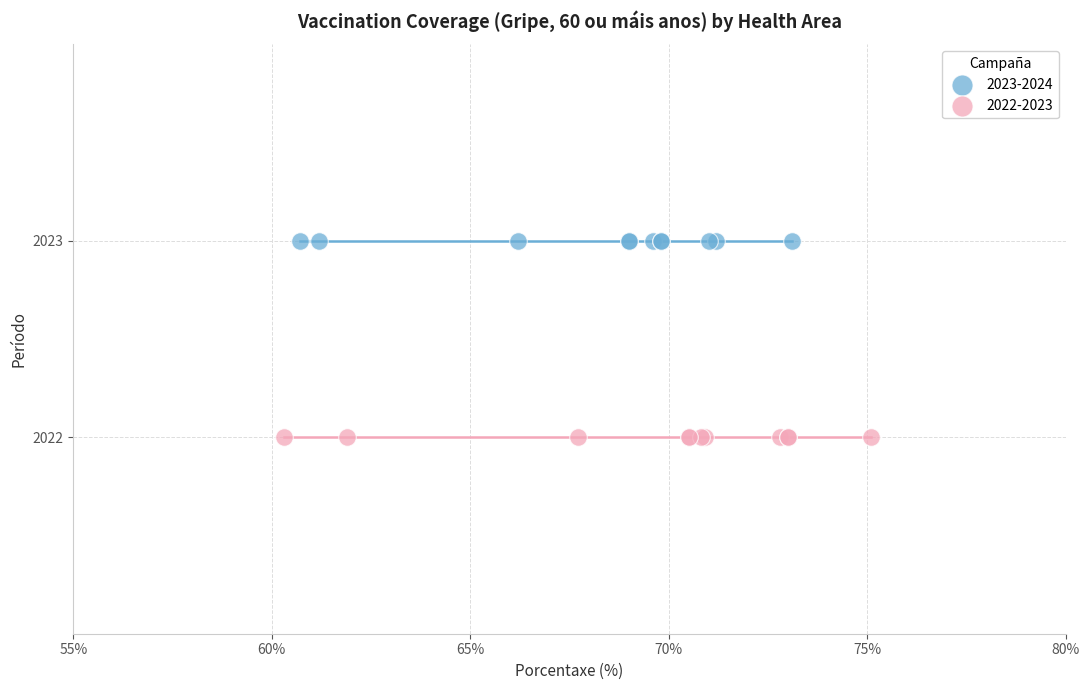

Which series reaches the maximum Y coordinate?

2023-2024